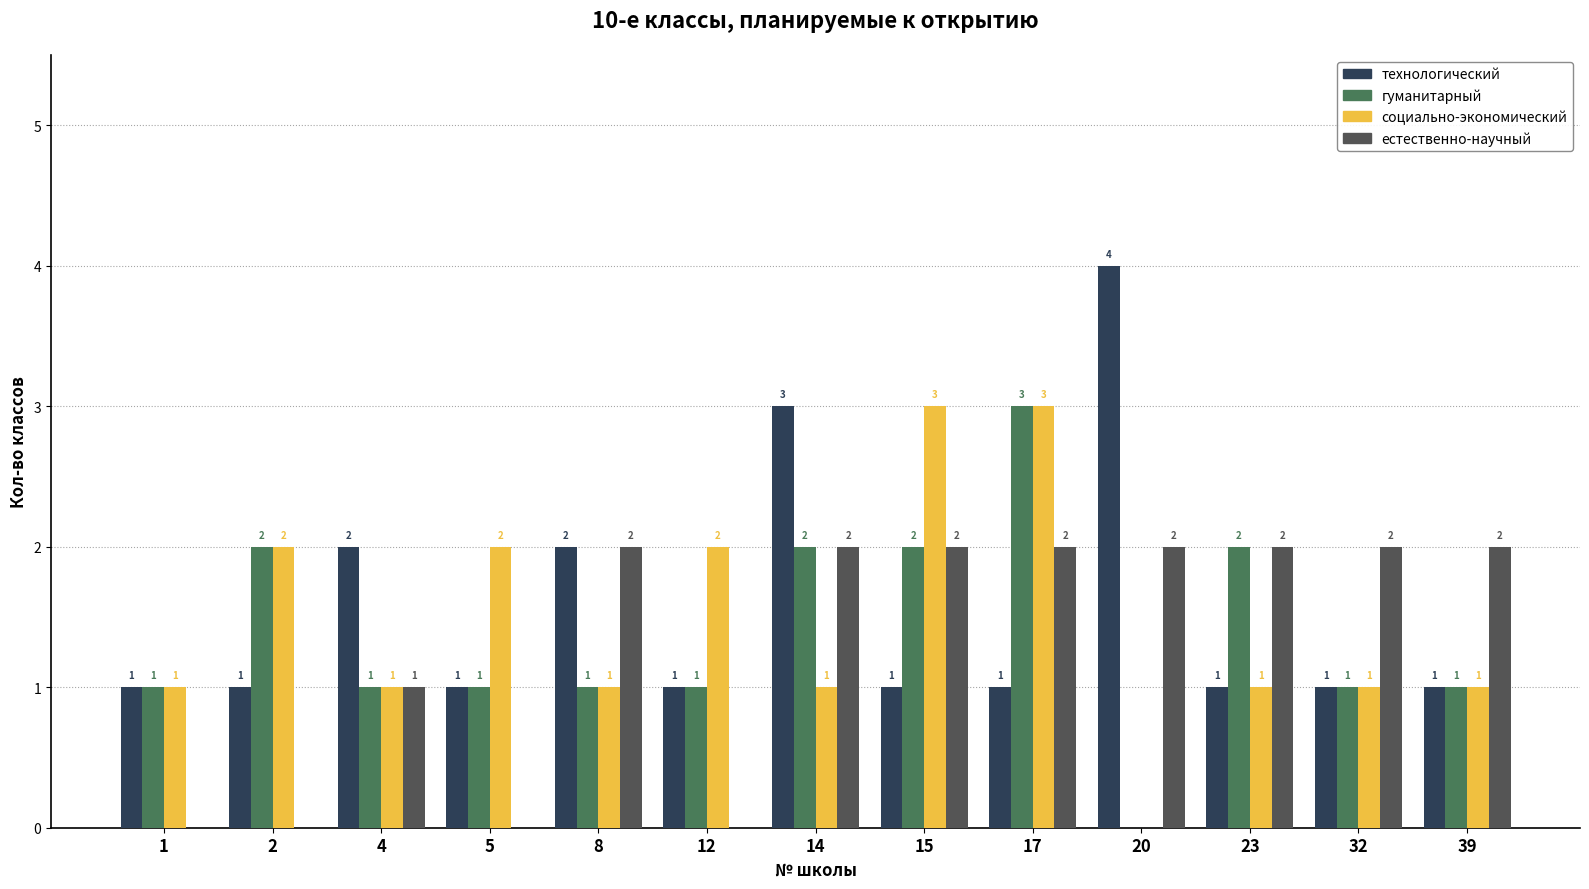

Are the bars grouped side by side (vs. stacked)?

Yes